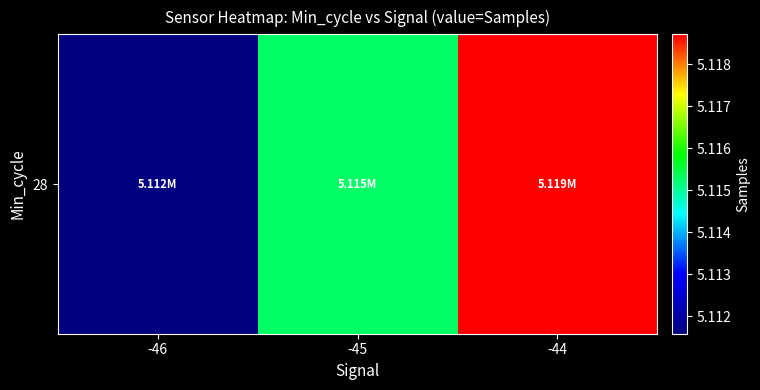

Read the value at -45.

5115304.0